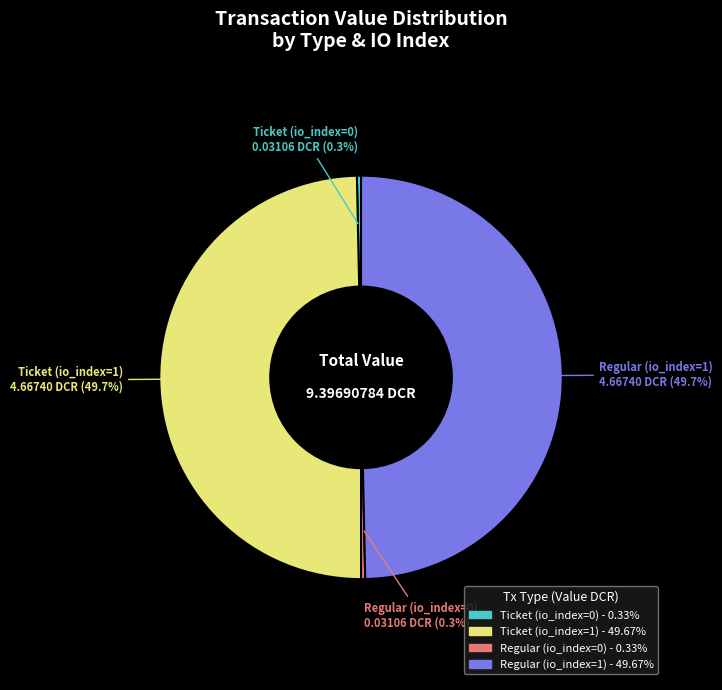

To the nearest percent, what percentage of the pie is Ticket (io_index=1)?

50%